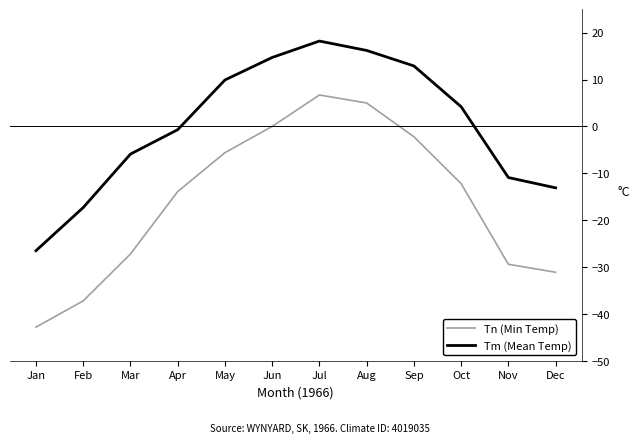

Reading right to left, list all the values displayed in this chart.

Tn (Min Temp): -31.1	-29.4	-12.2	-2.2	5.0	6.7	0.0	-5.6	-13.9	-27.2	-37.2	-42.8
Tm (Mean Temp): -13.1	-10.9	4.2	12.9	16.2	18.2	14.7	9.9	-0.7	-5.9	-17.3	-26.5